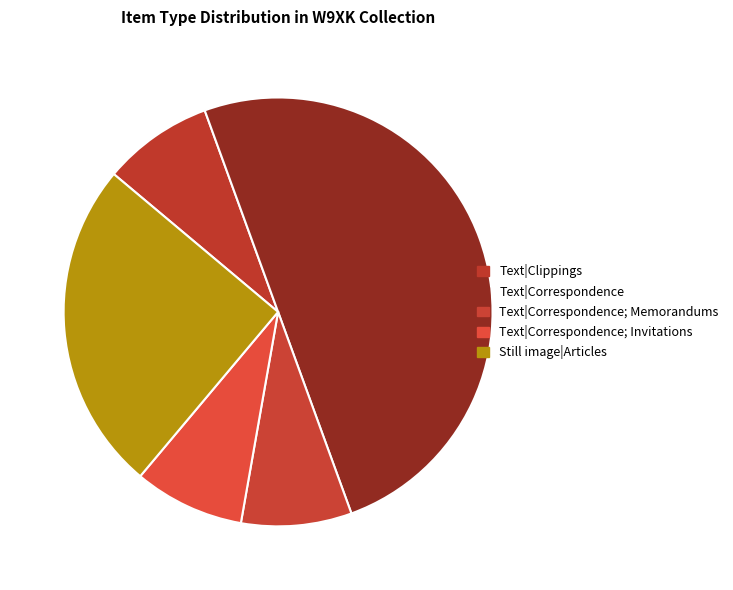

Is it true that Text|Correspondence; Invitations is 8% of the pie?

True